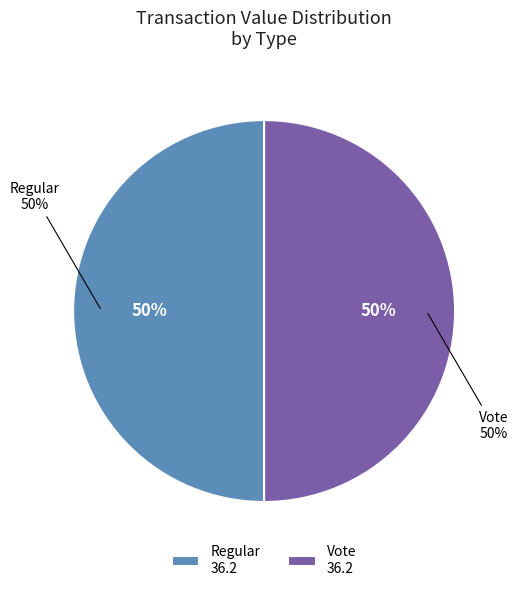

How many segments does this pie chart have?

2